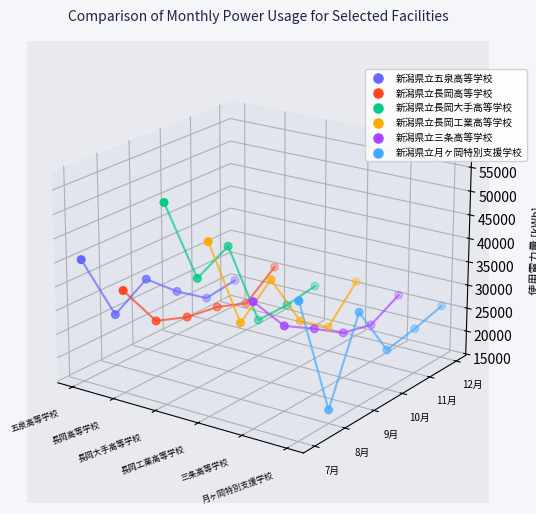

Which series reaches the maximum Y coordinate?

新潟県立長岡大手高等学校